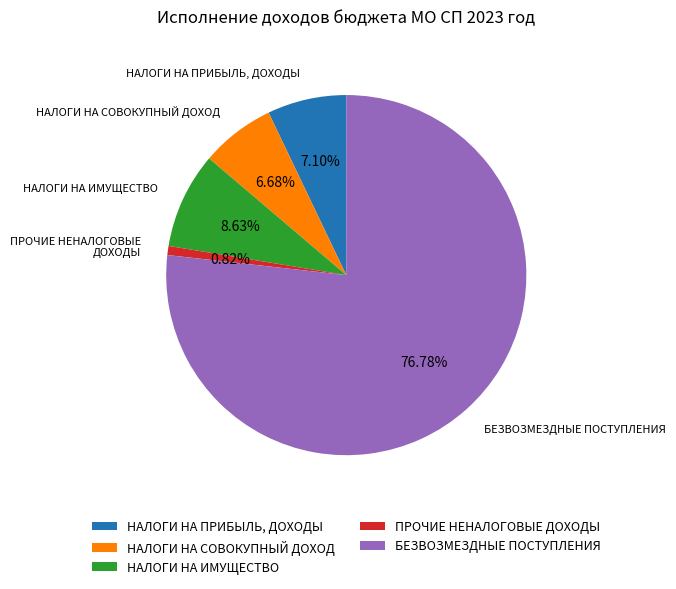

Is it true that НАЛОГИ НА СОВОКУПНЫЙ ДОХОД is 1% of the pie?

False